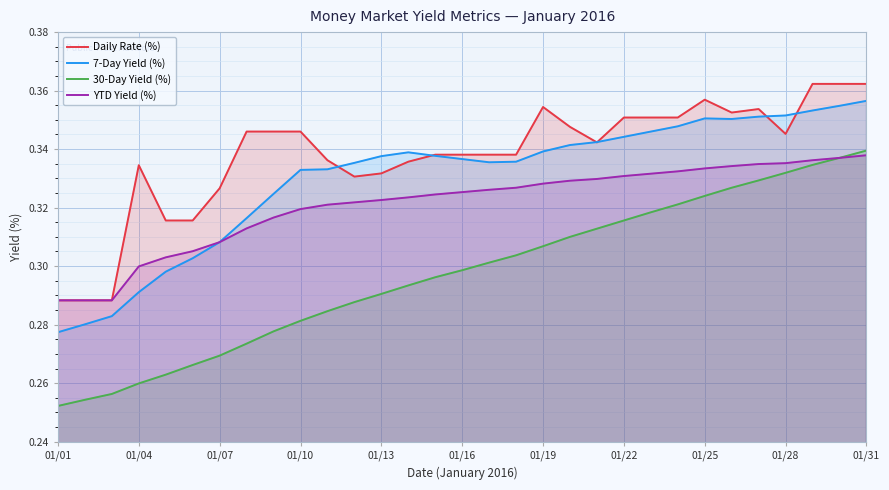

Count the number of data series in this chart.

4